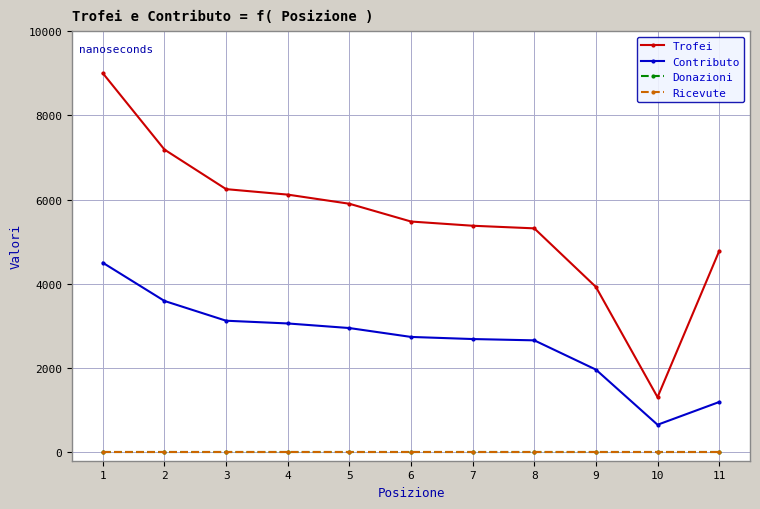

Is this an area chart (filled region under the line)?

No